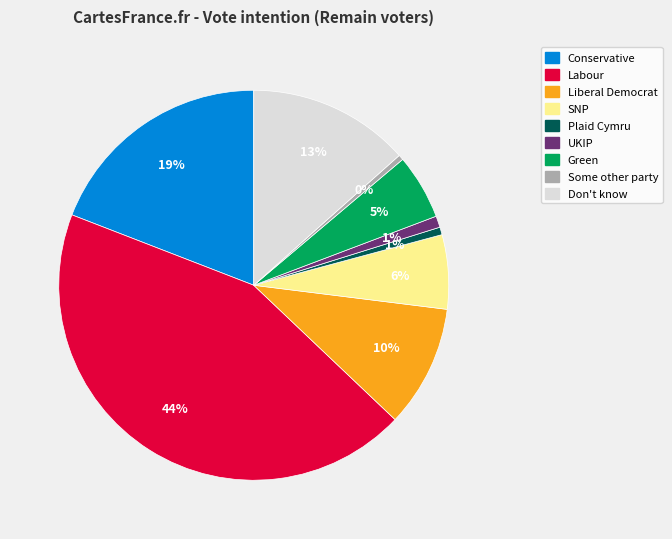

Does Labour represent more than half of the total?

No